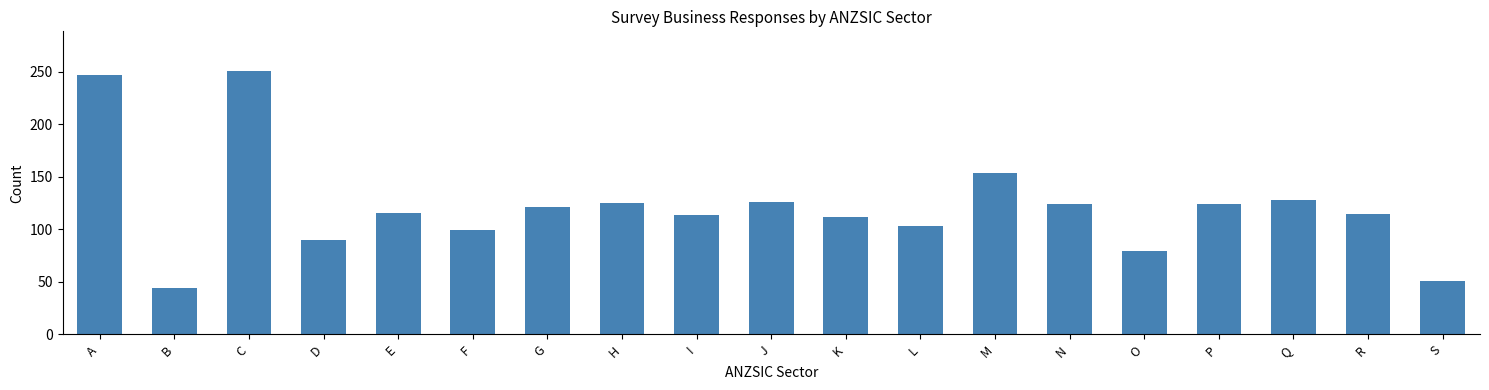

What is the difference between the maximum and minimum values?

207